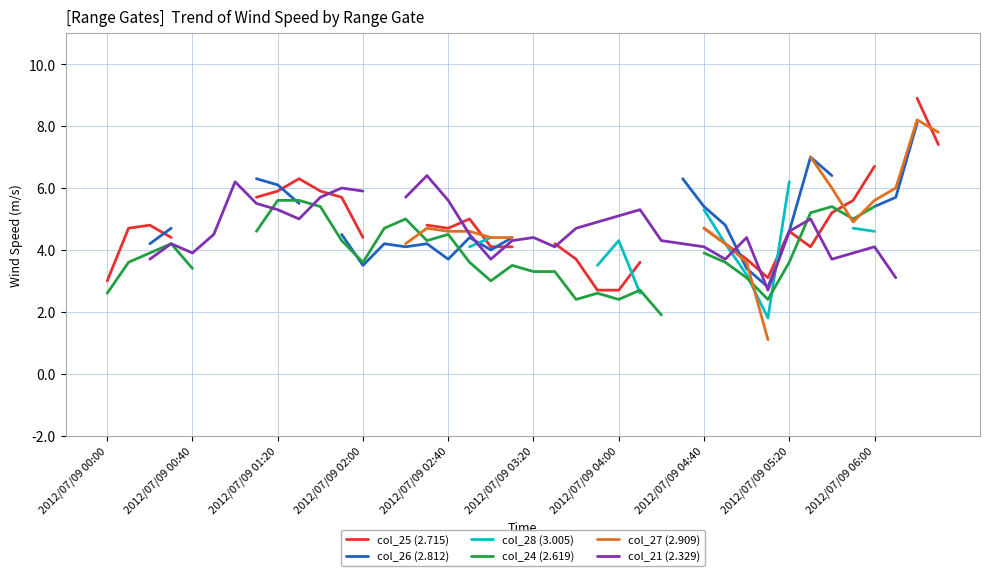

How many values in the col_27 (2.909) series exceed 4?

17